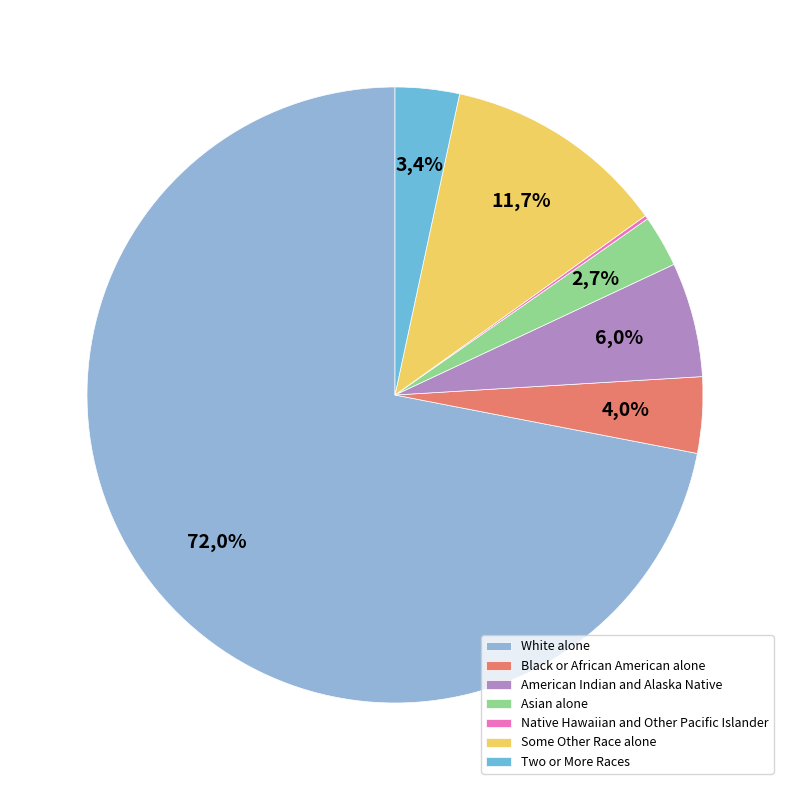

Does any single category account for the majority?

Yes